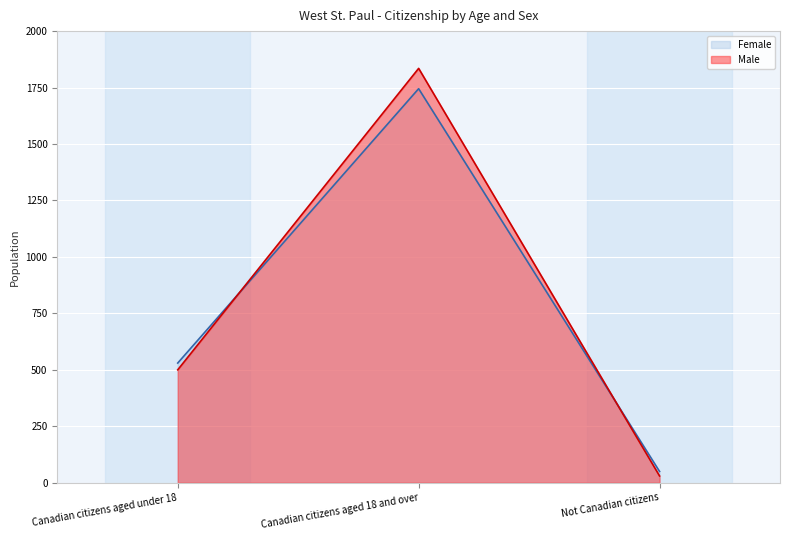

What is the label of the 2nd point from the left?

Canadian citizens aged 18 and over